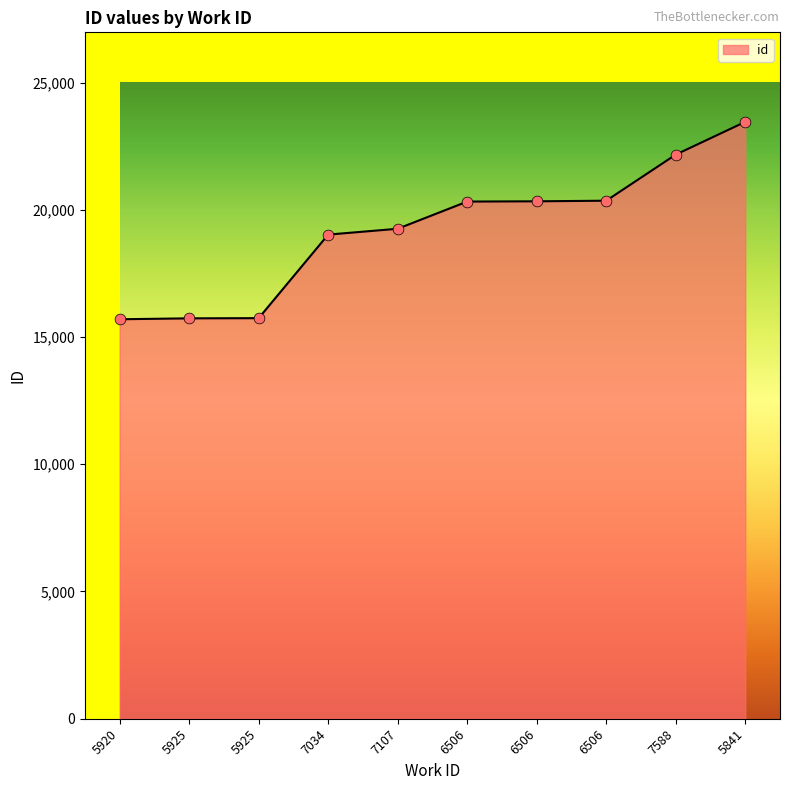

Between 5841 and 6506, which is larger?

5841